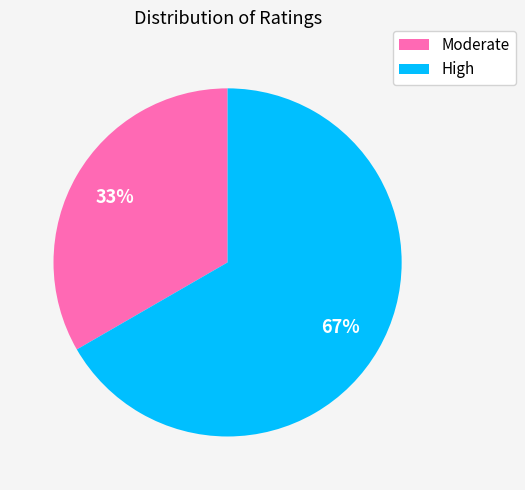

Is the sum of Moderate and High greater than half?

Yes